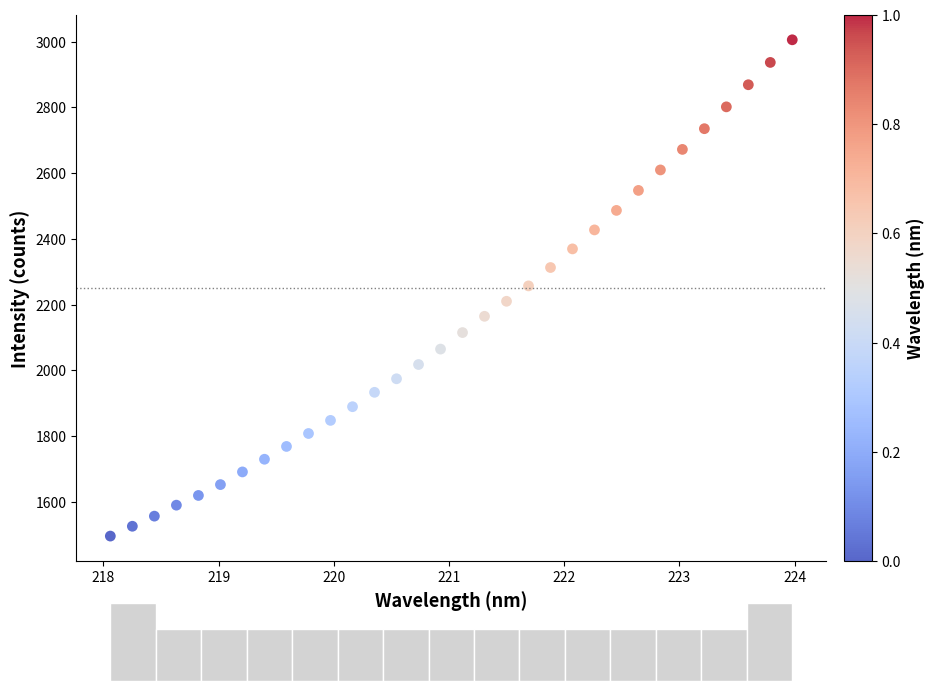

What is the range of X values (max minus min)?

5.9